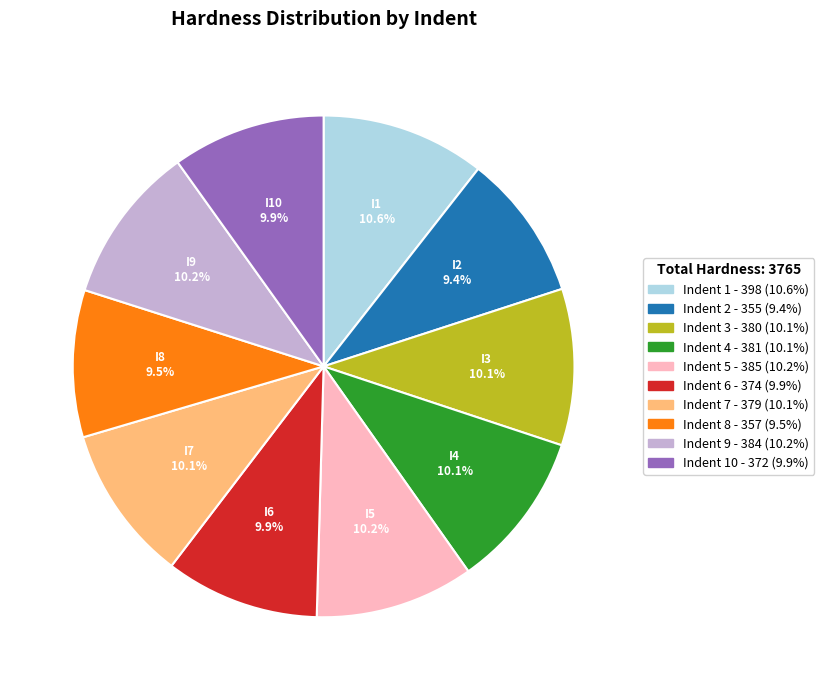

Does any single category account for the majority?

No